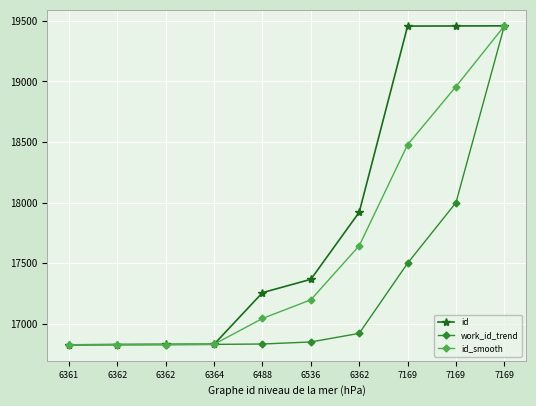

Is this an area chart (filled region under the line)?

No